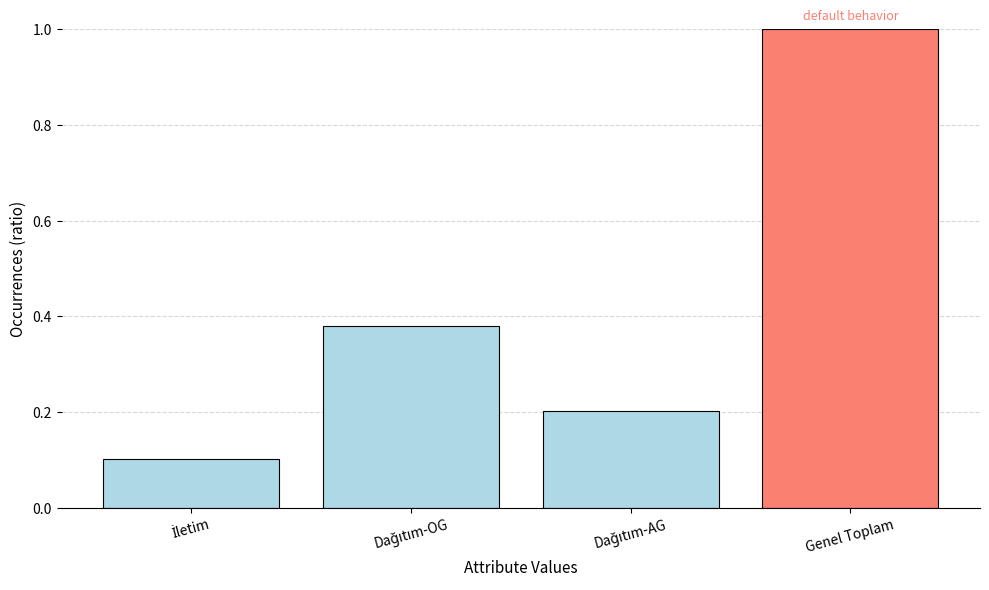

What is the label of the 4th bar from the left?

Genel Toplam